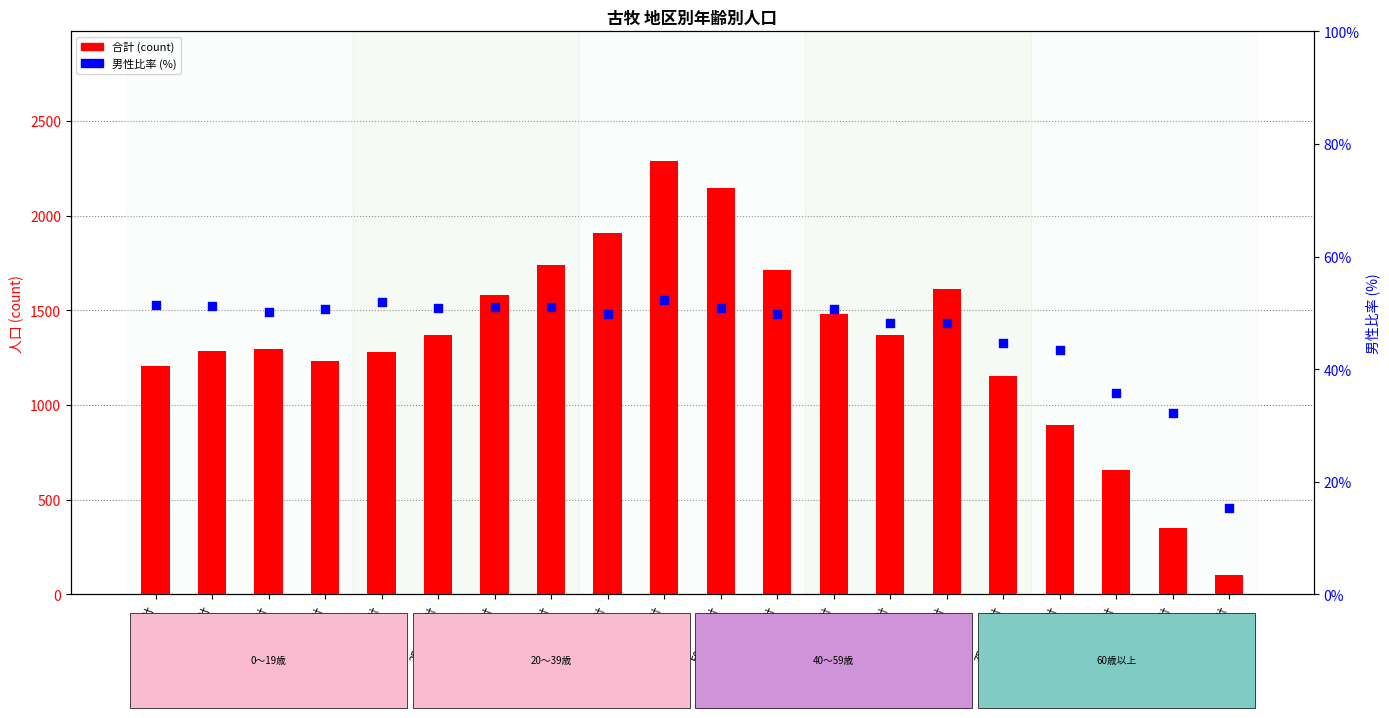

What are all the series names shown in the legend?

合計 (count), 男性比率 (%)